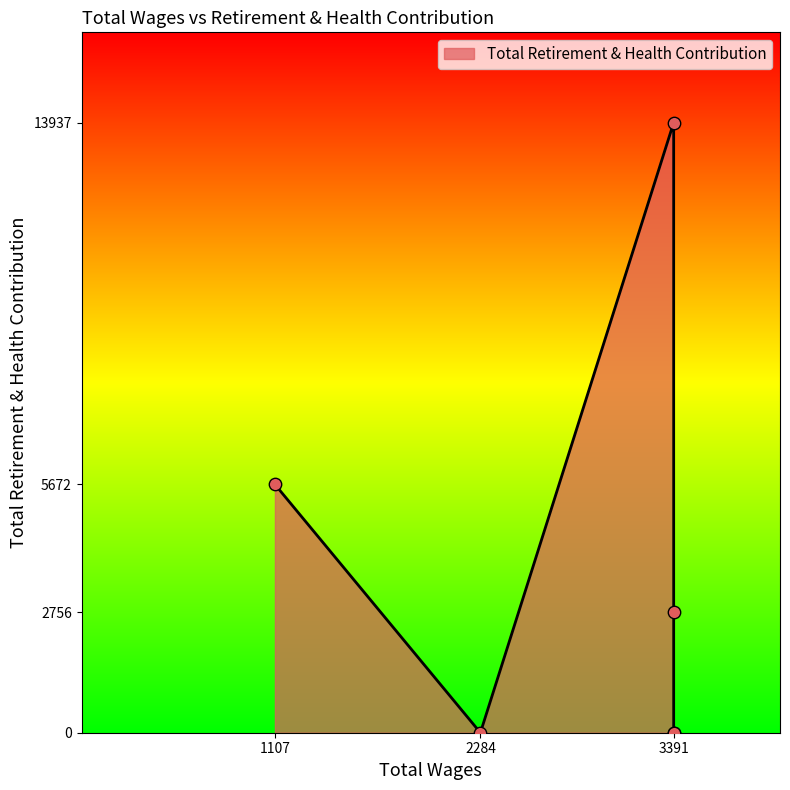

Which has a higher value, 1107.0 or 3391.0?

1107.0